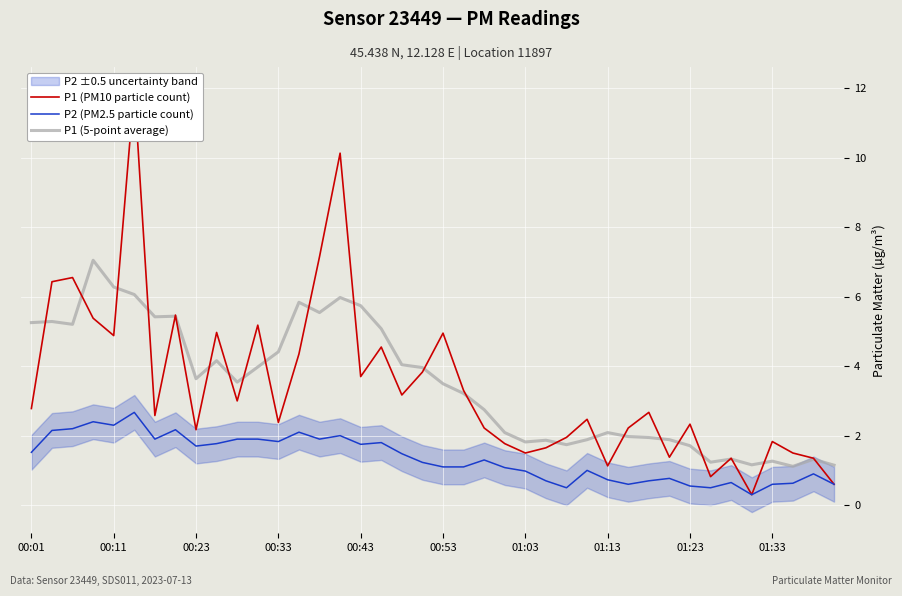

Reading left to right, what are all the values shown in this chart?

P1 (PM10 particle count): 2.8	6.4	6.5	5.4	4.9	12.0	2.6	5.5	2.2	5.0	3.0	5.2	2.4	4.3	7.2	10.1	3.7	4.5	3.2	3.8	5.0	3.3	2.2	1.8	1.5	1.6	1.9	2.5	1.1	2.2	2.7	1.4	2.3	0.8	1.4	0.3	1.8	1.5	1.4	0.6
P2 (PM2.5 particle count): 1.5	2.1	2.2	2.4	2.3	2.7	1.9	2.2	1.7	1.8	1.9	1.9	1.8	2.1	1.9	2.0	1.8	1.8	1.5	1.2	1.1	1.1	1.3	1.1	1.0	0.7	0.5	1.0	0.7	0.6	0.7	0.8	0.6	0.5	0.7	0.3	0.6	0.6	0.9	0.6
P1 (5-point average): 5.3	5.3	5.2	7.0	6.3	6.1	5.4	5.4	3.6	4.2	3.5	4.0	4.4	5.8	5.5	6.0	5.7	5.1	4.0	4.0	3.5	3.2	2.7	2.1	1.8	1.9	1.7	1.9	2.1	2.0	1.9	1.9	1.7	1.2	1.3	1.2	1.3	1.1	1.3	1.2